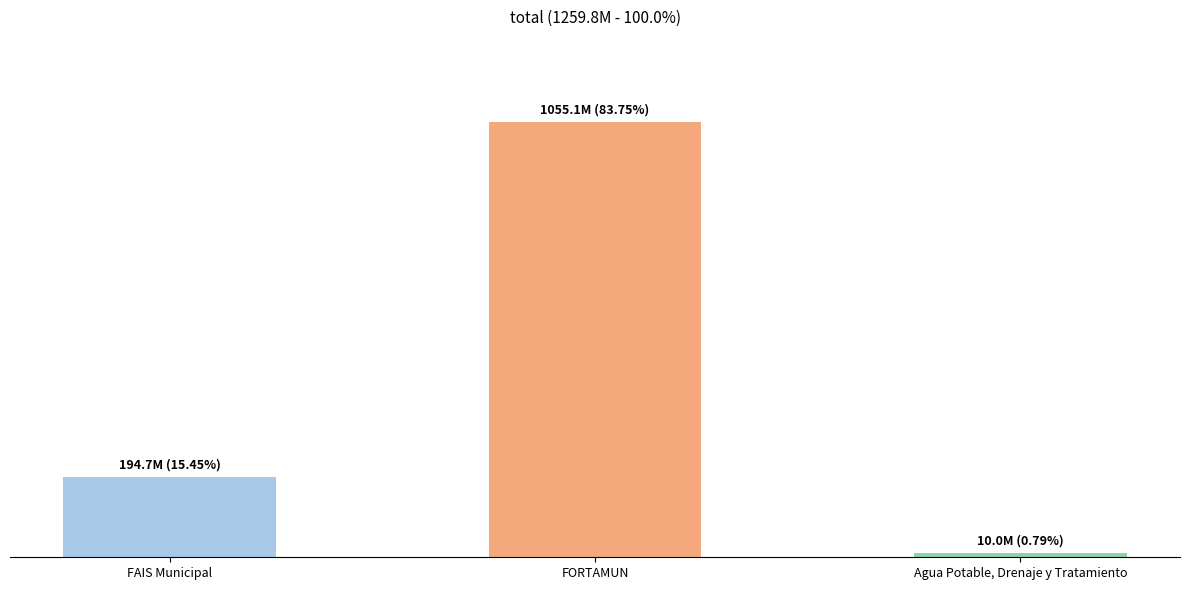

What is the value of the 2nd bar from the left?

1055127378.7